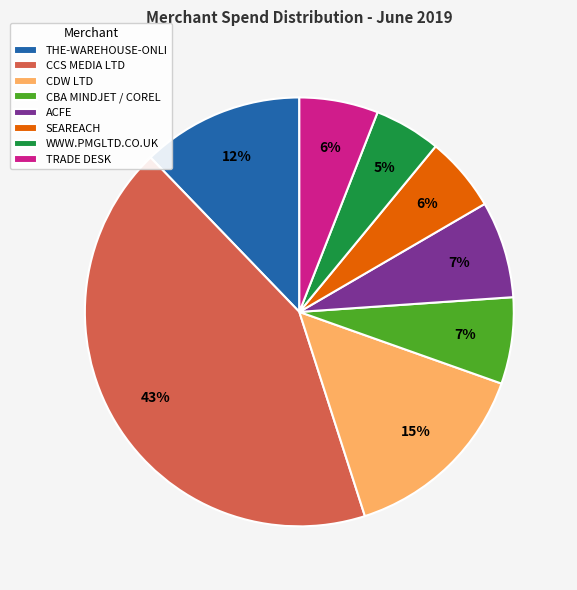

What is the smallest slice in the pie chart?

WWW.PMGLTD.CO.UK